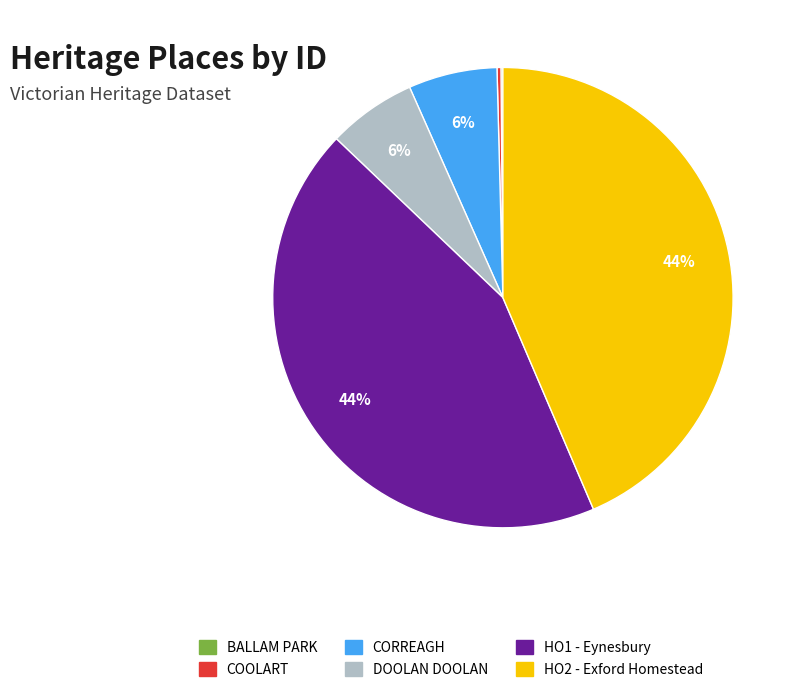

Between CORREAGH and HO2 - Exford Homestead, which is larger?

HO2 - Exford Homestead